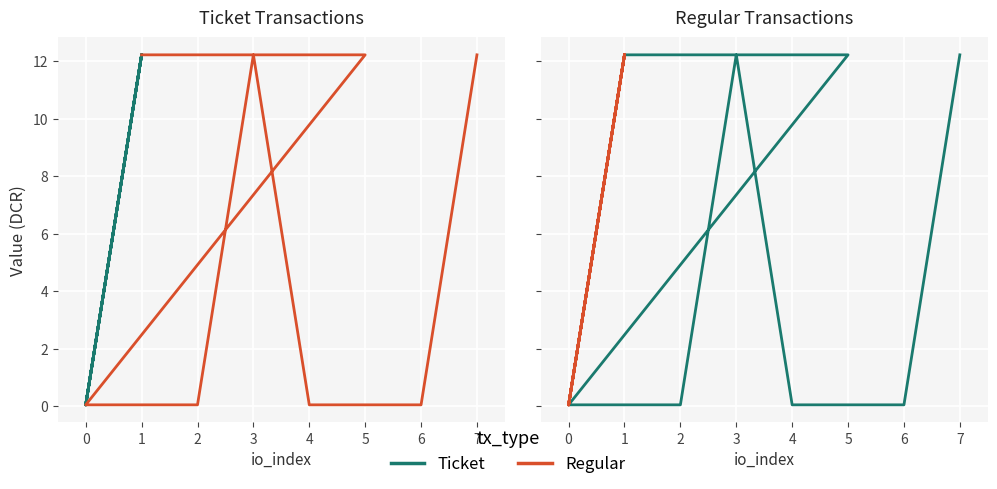

What is the difference between the maximum and minimum values in the Regular series?

12.2